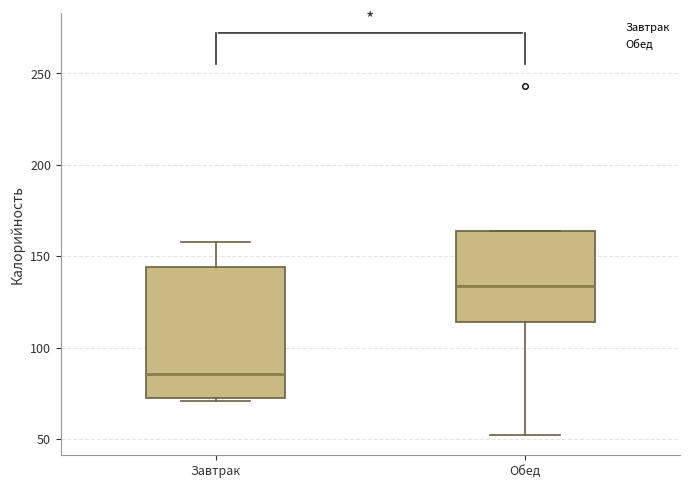

Where does the median line of the box for Завтрак sit on the y-axis? The values are not printed on the chart, so give them approximately, as read against the axis.

85